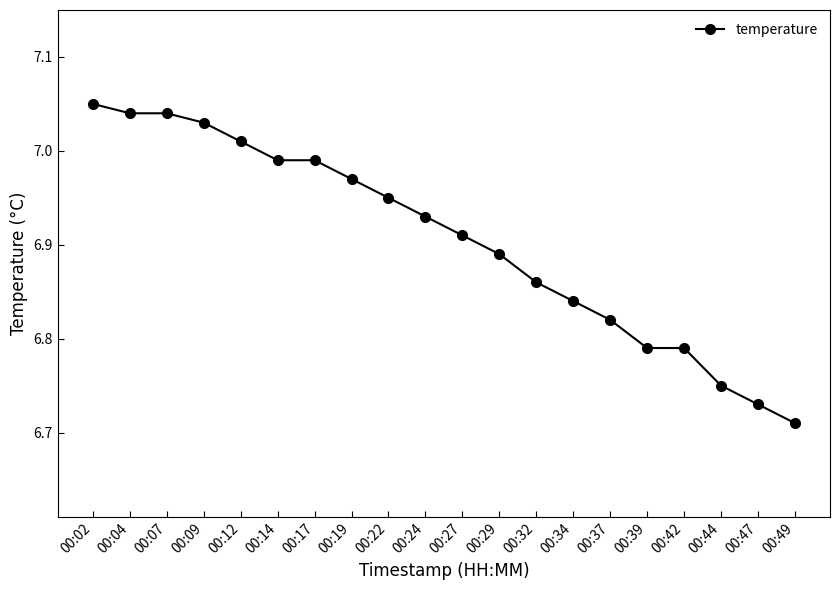

At which label is the value closest to 6?

00:49